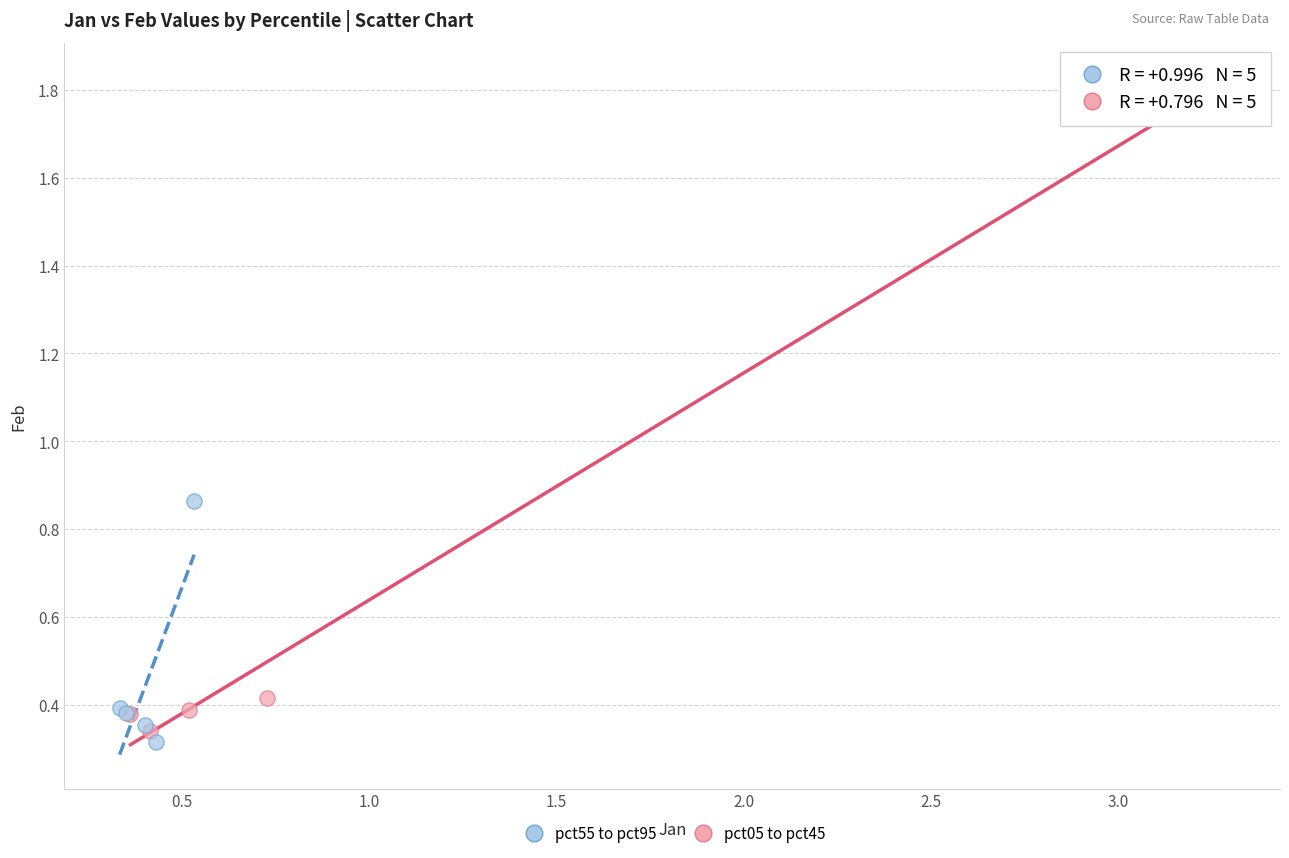

Which series has the widest spread of Y values?

pct05 to pct45